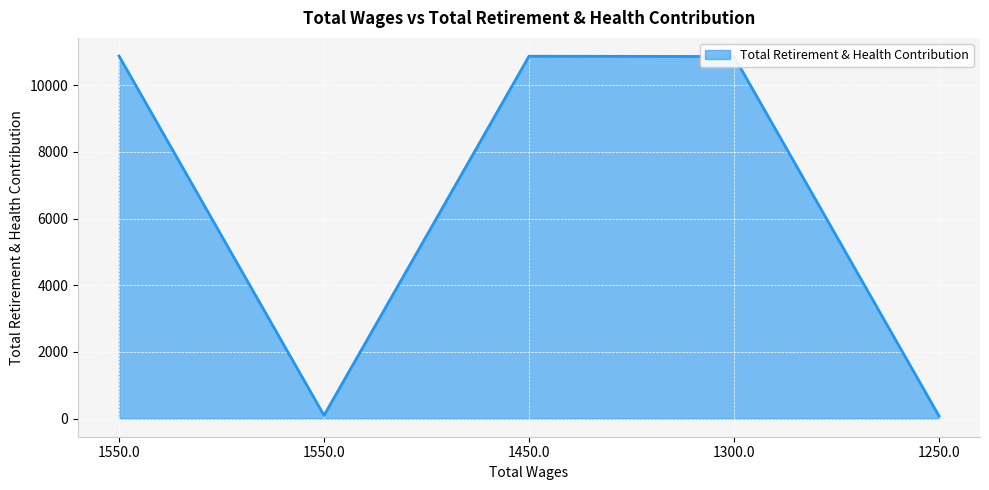

How many lines are shown in the chart?

1